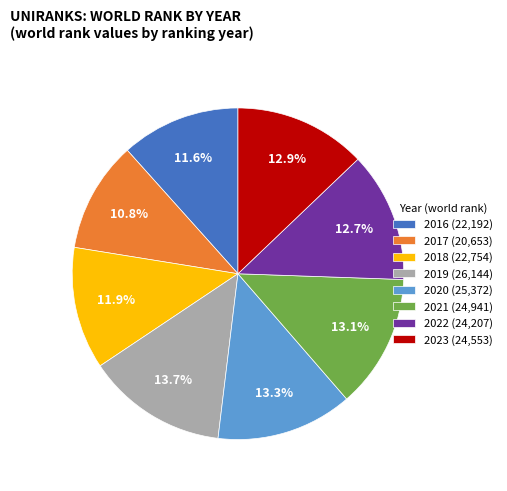

Count the number of slices in the pie.

8